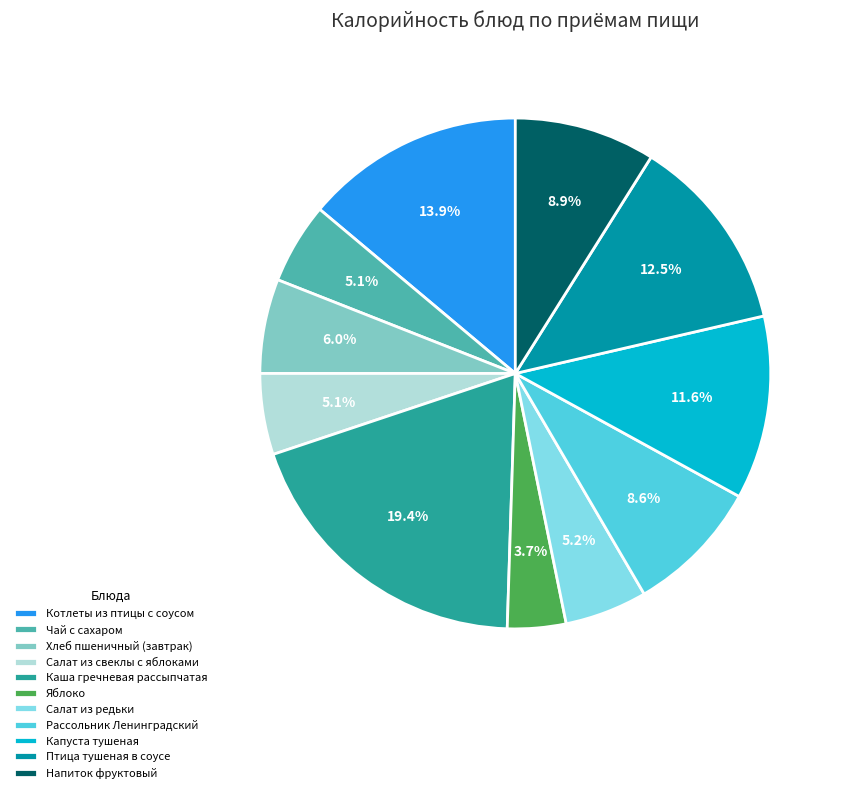

Does Каша гречневая рассыпчатая account for over 50% of the chart?

No